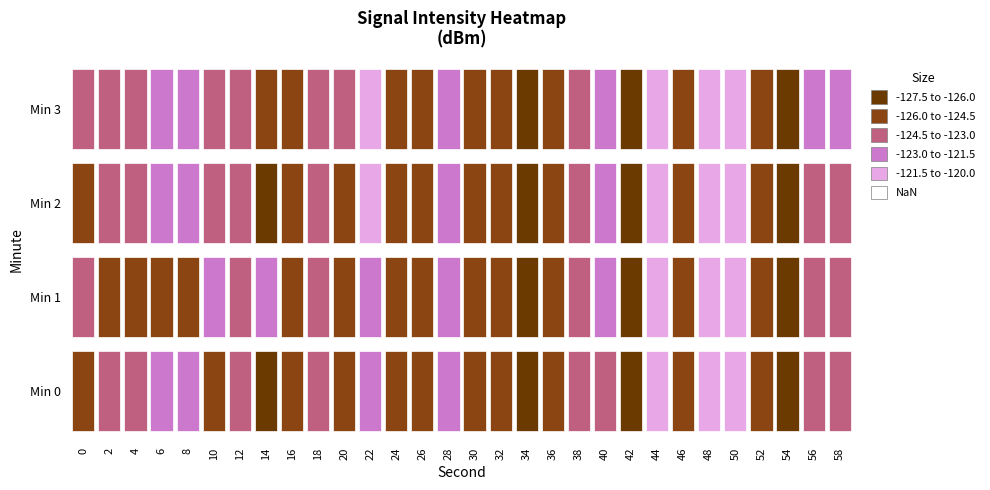

What is the maximum value for 3?

-120.6